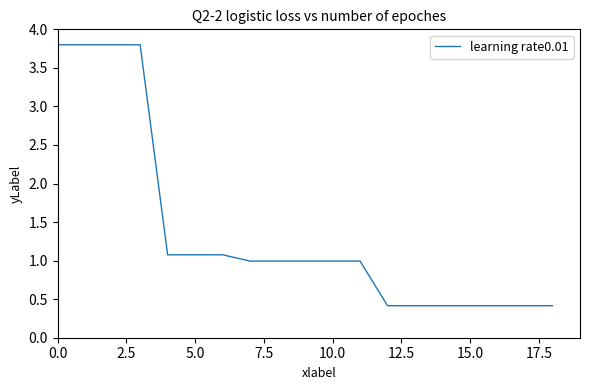

What is the difference between the second highest and second lowest values?

3.4